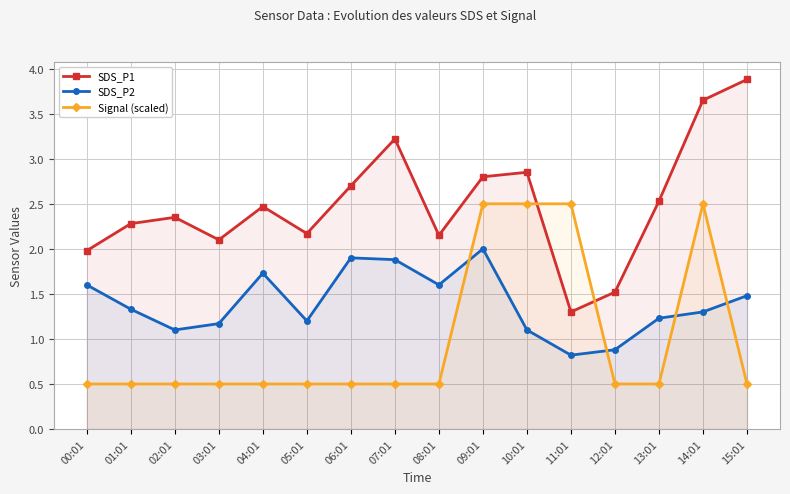

How many data points in SDS_P1 are less than 2?

3